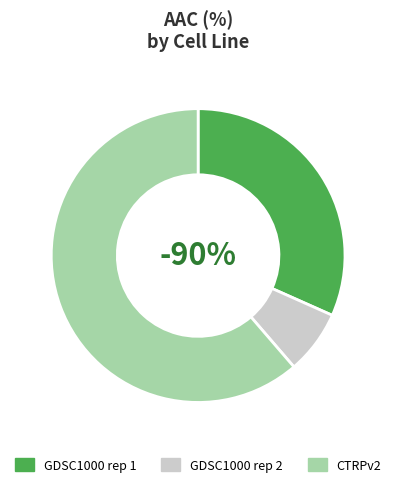

To the nearest percent, what is the average slice percentage?

33%